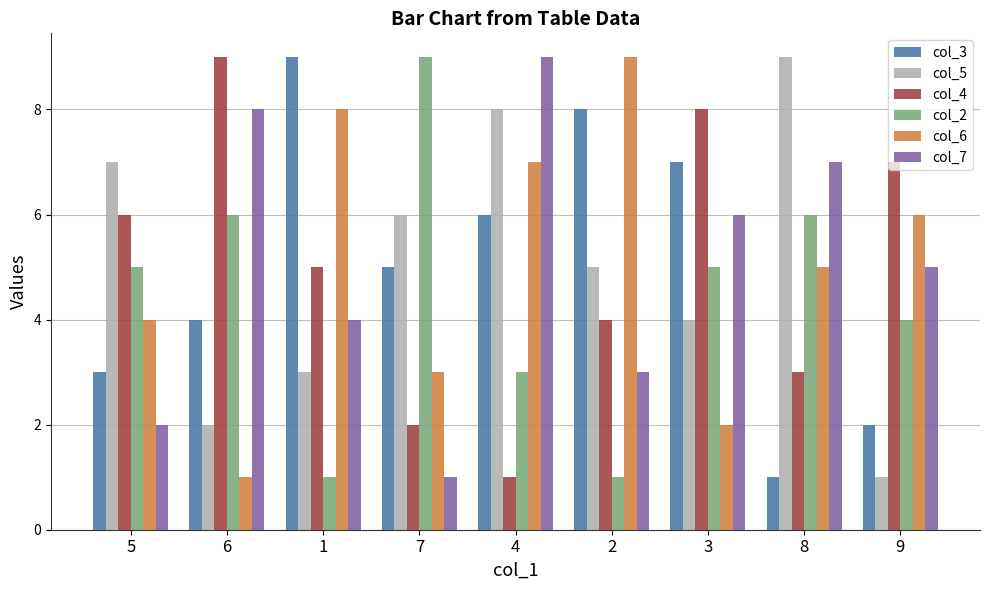

What is the sum of all col_3 values?

45